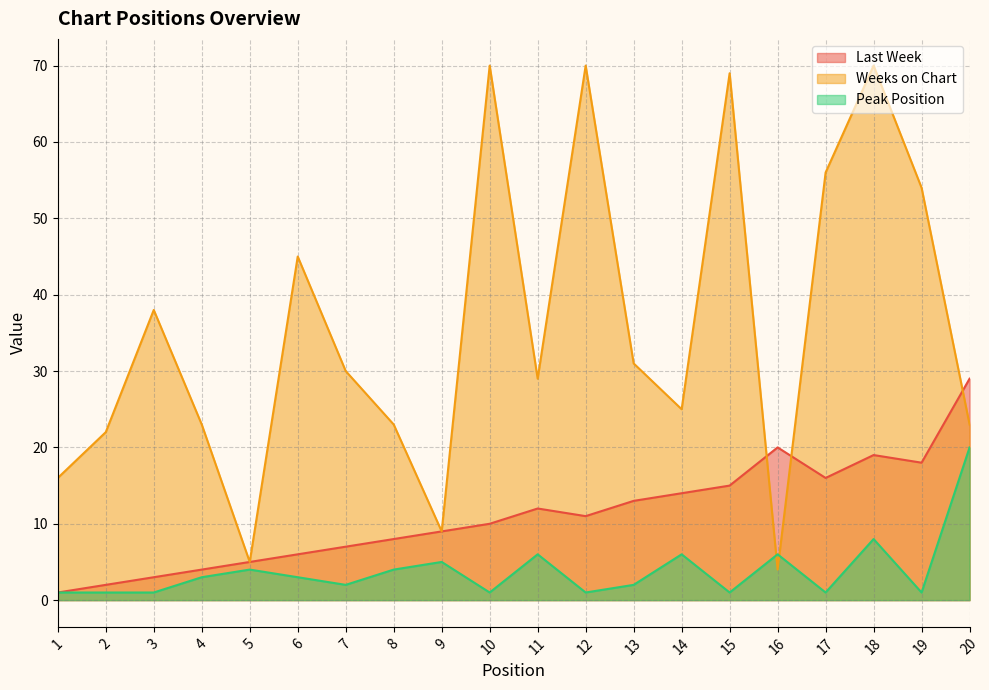

What is the value of the Peak Position point at the 2nd from the left?

1